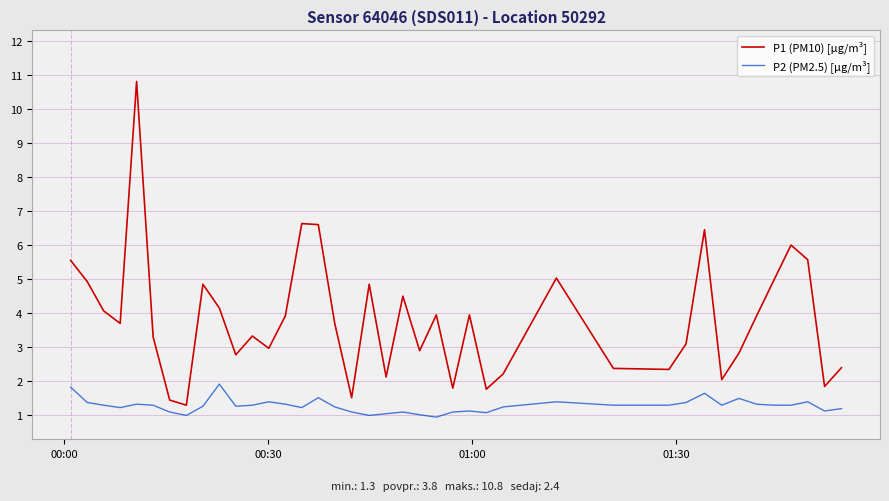

True or false: P2 (PM2.5) [µg/m³] and P1 (PM10) [µg/m³] cross at least once.

False